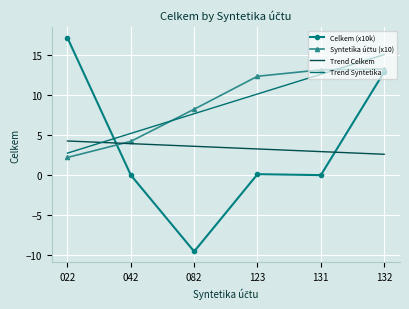

Where do Trend Celkem and Trend Syntetika first cross each other?

022 and 042